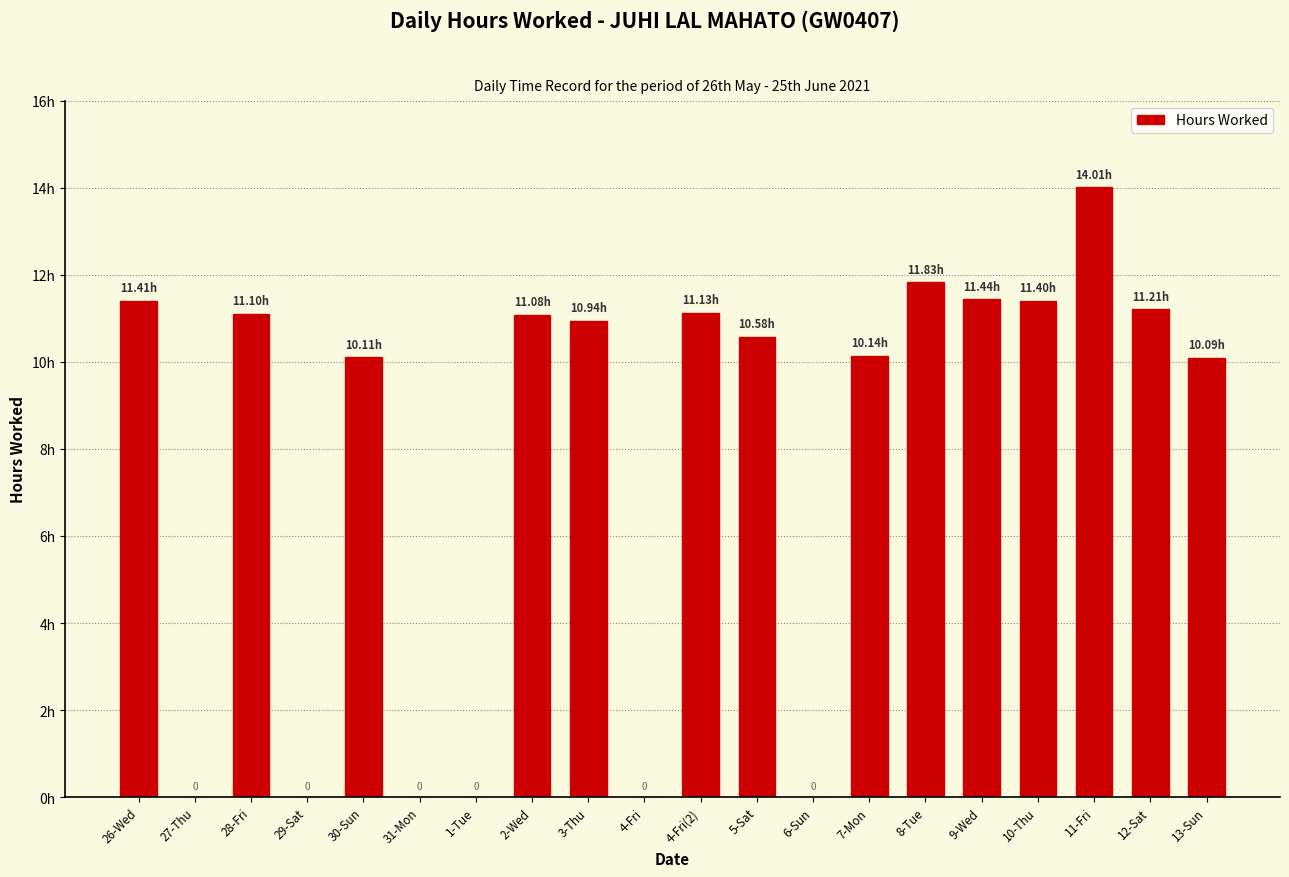

Which category has the lowest value across all series?

27-Thu